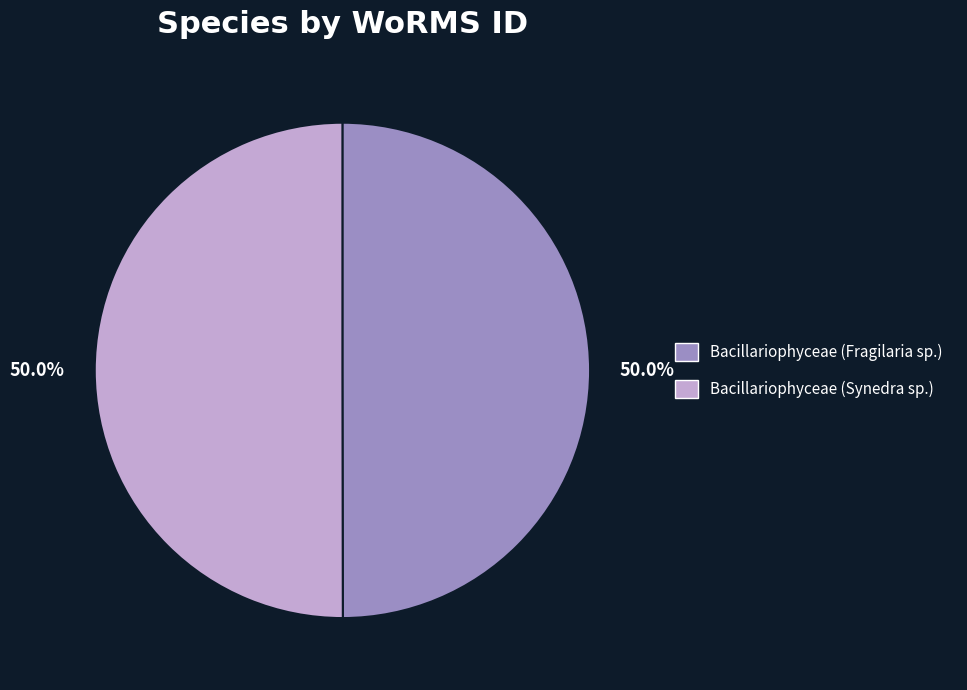

Combined, what portion of the pie is Bacillariophyceae (Fragilaria sp.) and Bacillariophyceae (Synedra sp.)?

100.0%